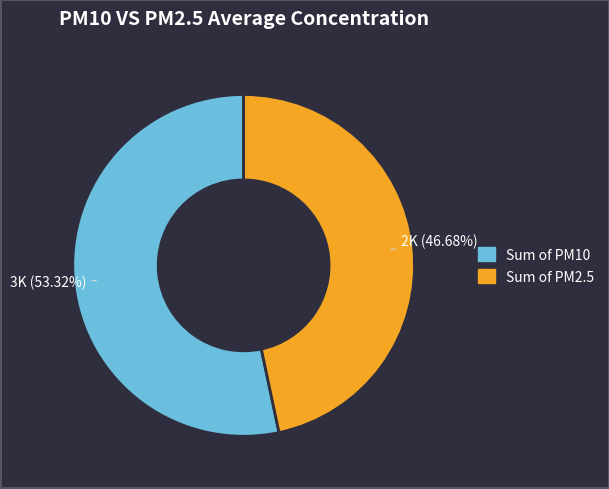

Is there a majority slice in this chart?

Yes